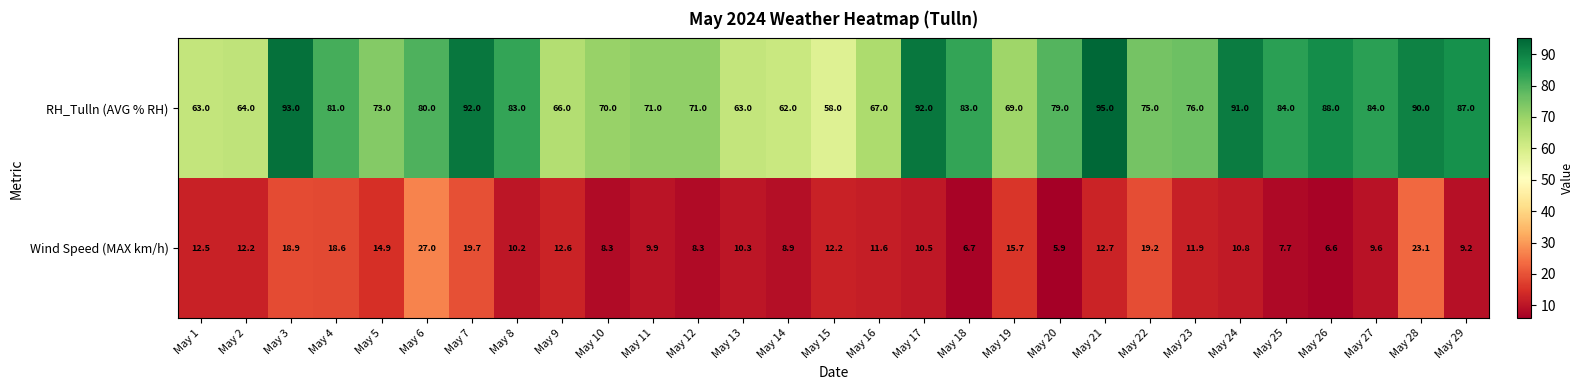

What is the greatest value displayed?

95.0